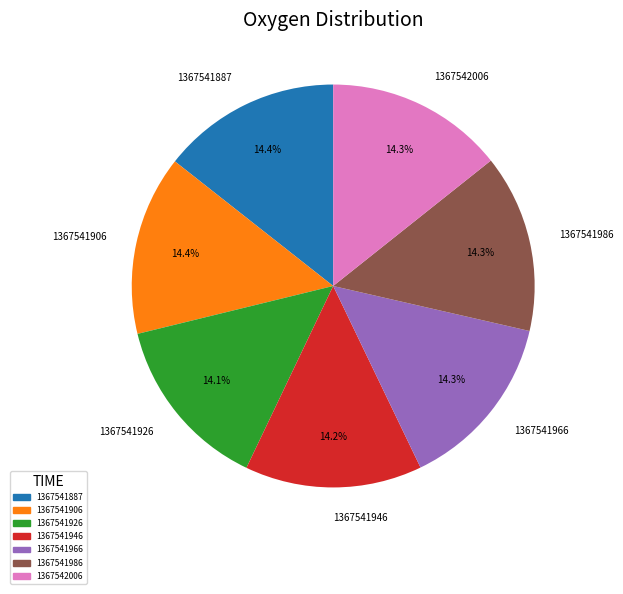

Does any single category account for the majority?

No